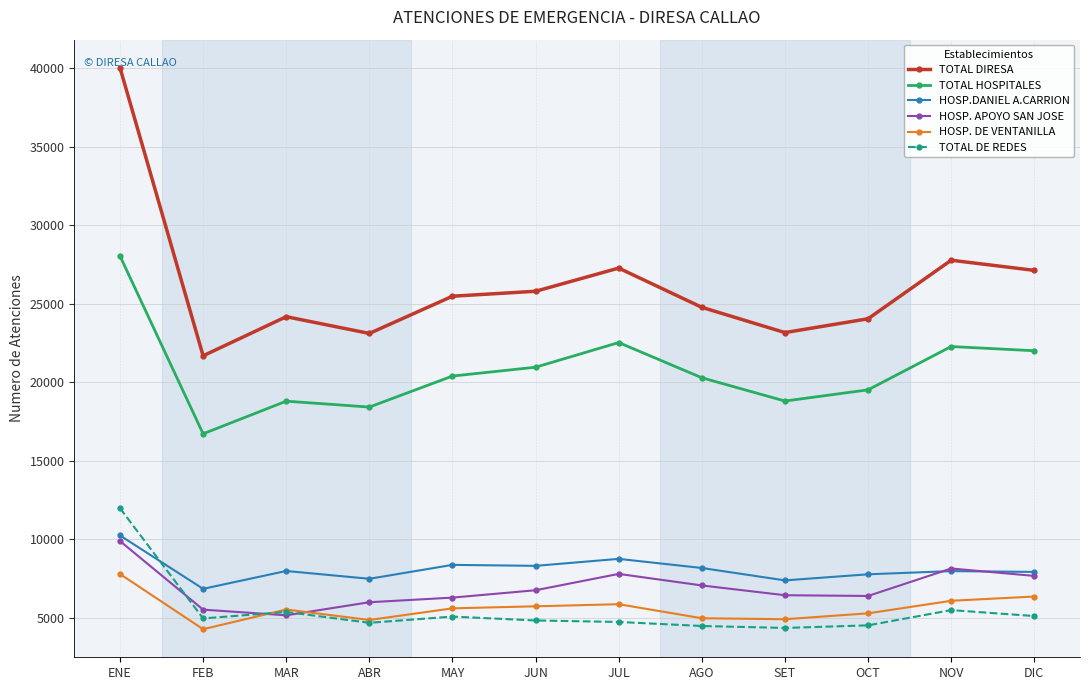

What position from the left is AGO?

8